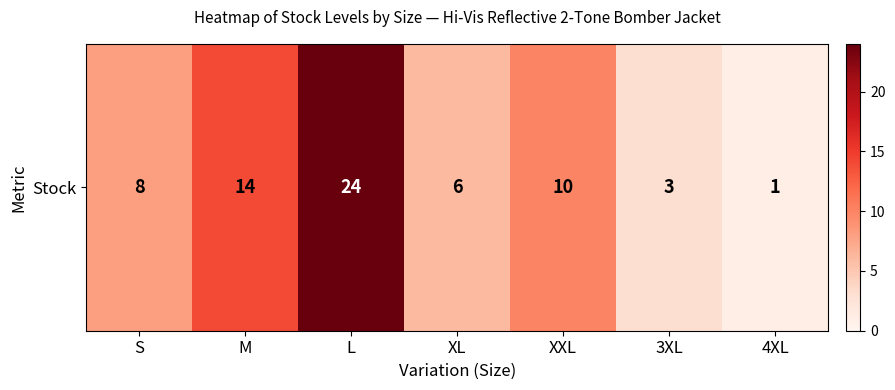

At which category does the chart reach its minimum across all series?

4XL